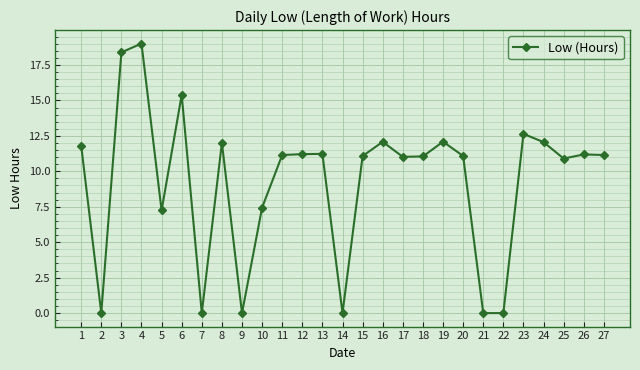

True or false: there are more than 1 points higher than both neighbors.

True